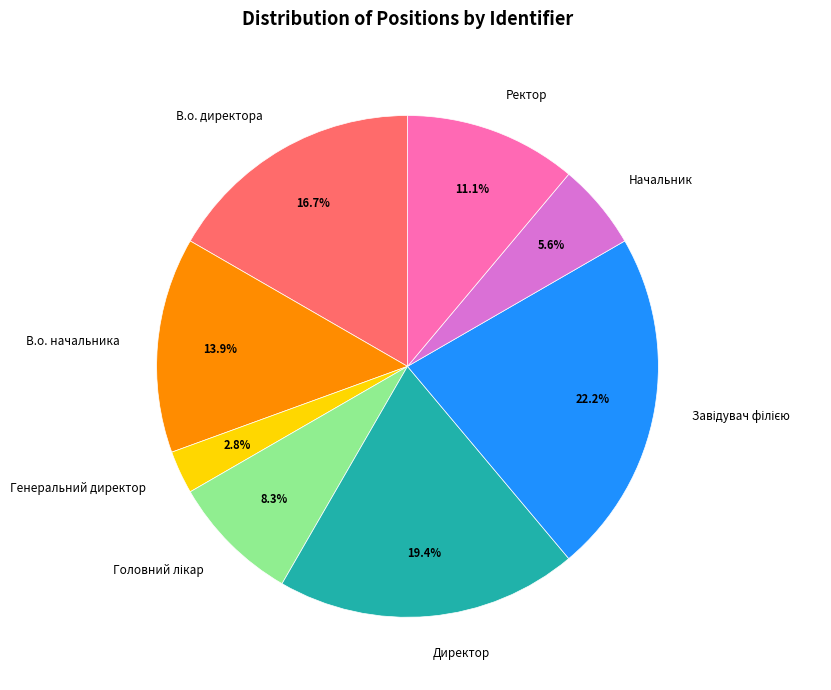

How many segments does this pie chart have?

8